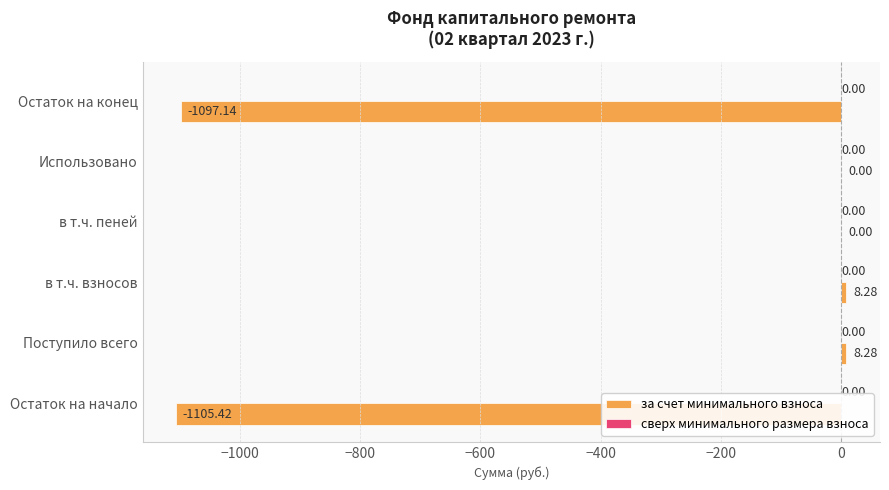

Between Использовано and Остаток на конец, which is larger?

Использовано